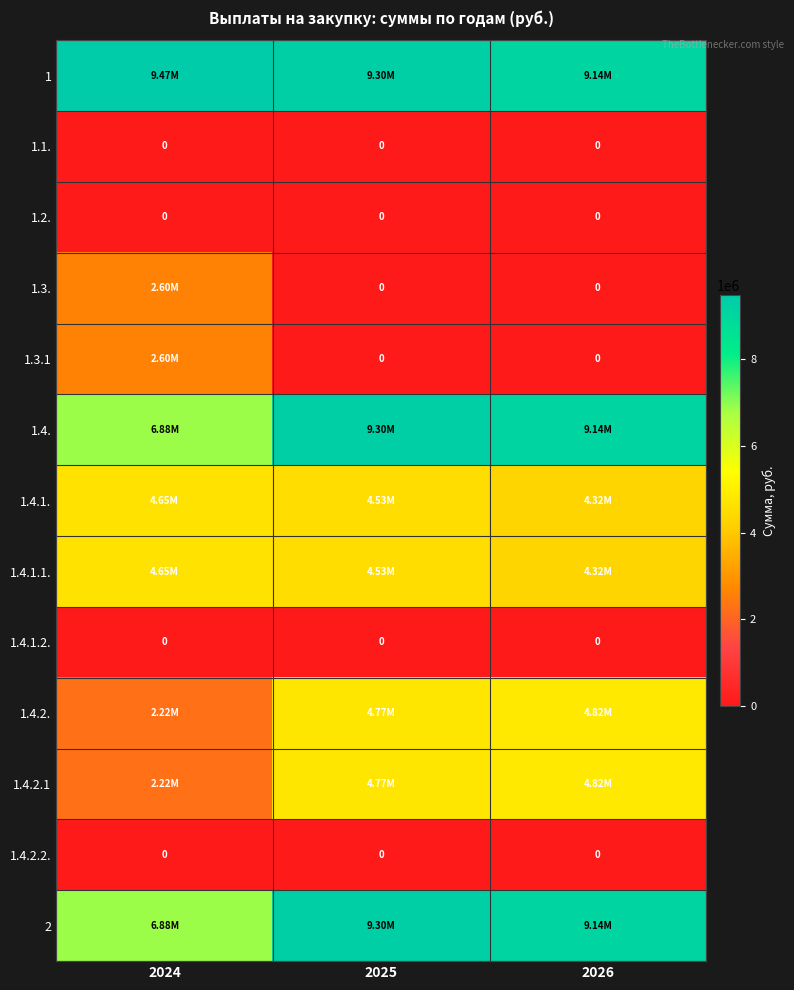

Rank the series by their maximum value, from highest to lowest.

1, 1.4., 2, 1.4.2., 1.4.2.1, 1.4.1., 1.4.1.1., 1.3., 1.3.1, 1.1., 1.2., 1.4.1.2., 1.4.2.2.